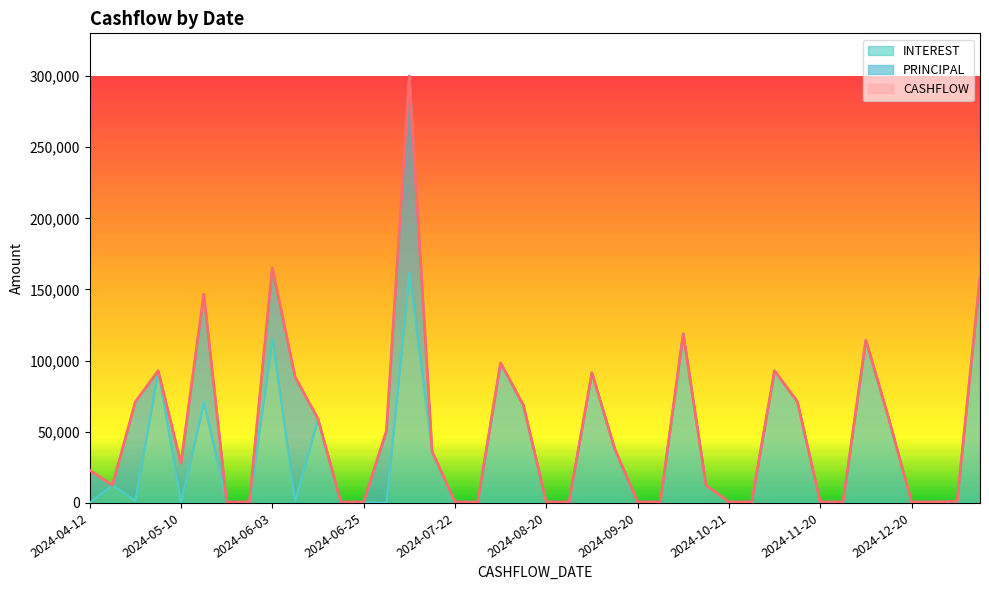

What position from the right is 2024-05-20?

34